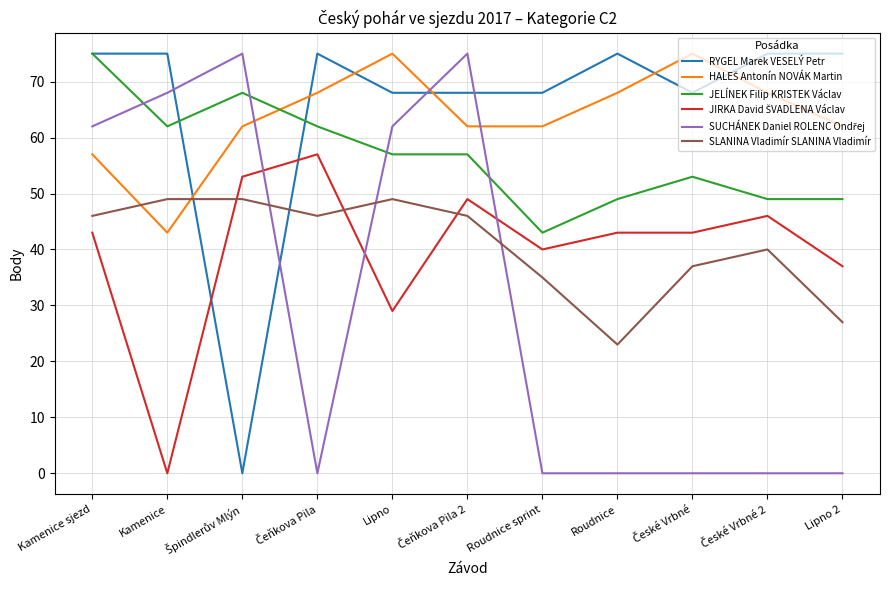

How many intersections are there between RYGEL Marek VESELÝ Petr and SLANINA Vladimír SLANINA Vladimír?

2